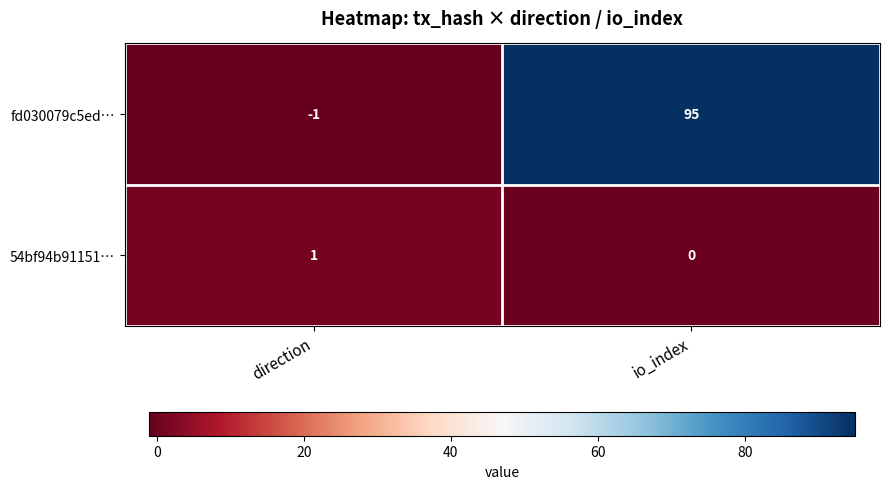

What is the minimum value shown in the chart?

-1